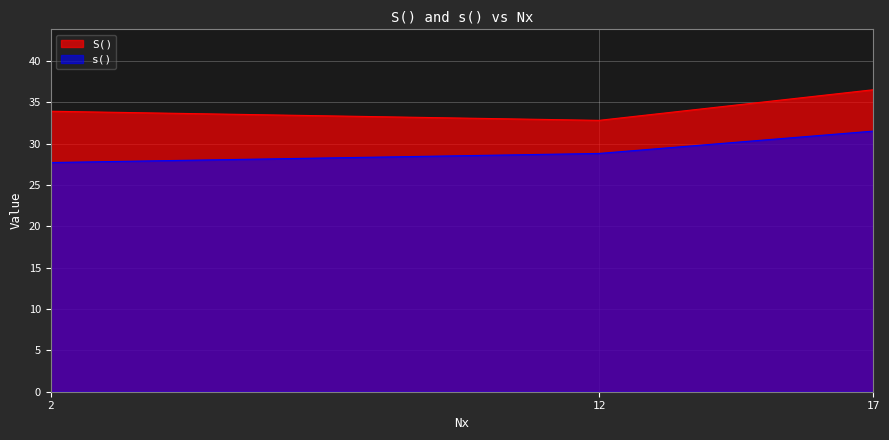

At 17, list the series in order from largest to smallest.

S(), s()